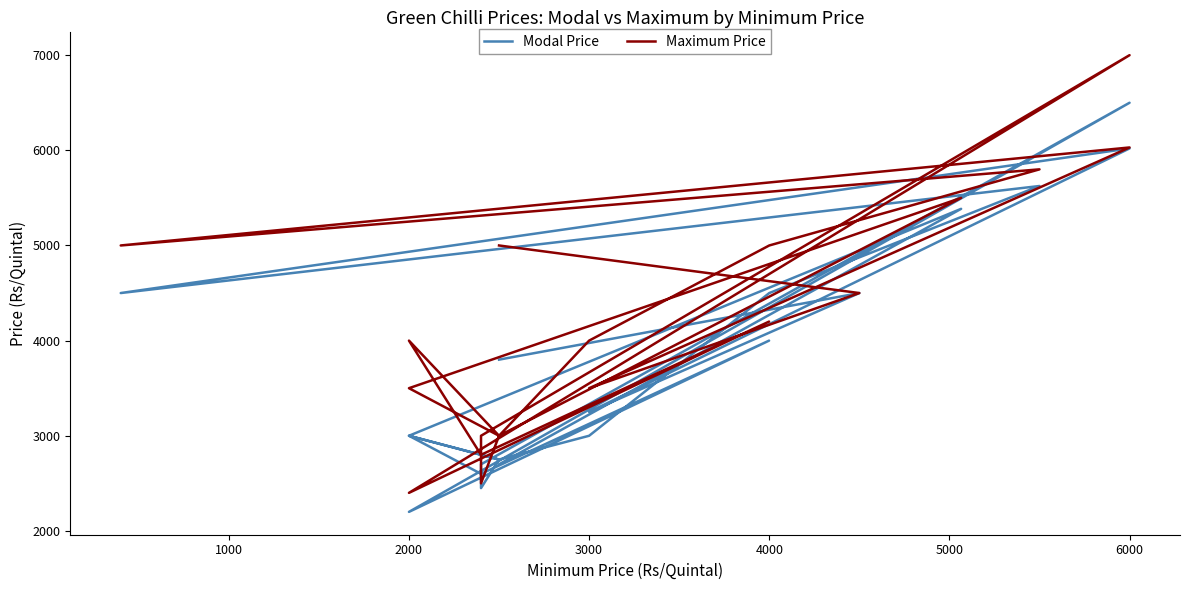

What is the average value of the Maximum Price series?

4136